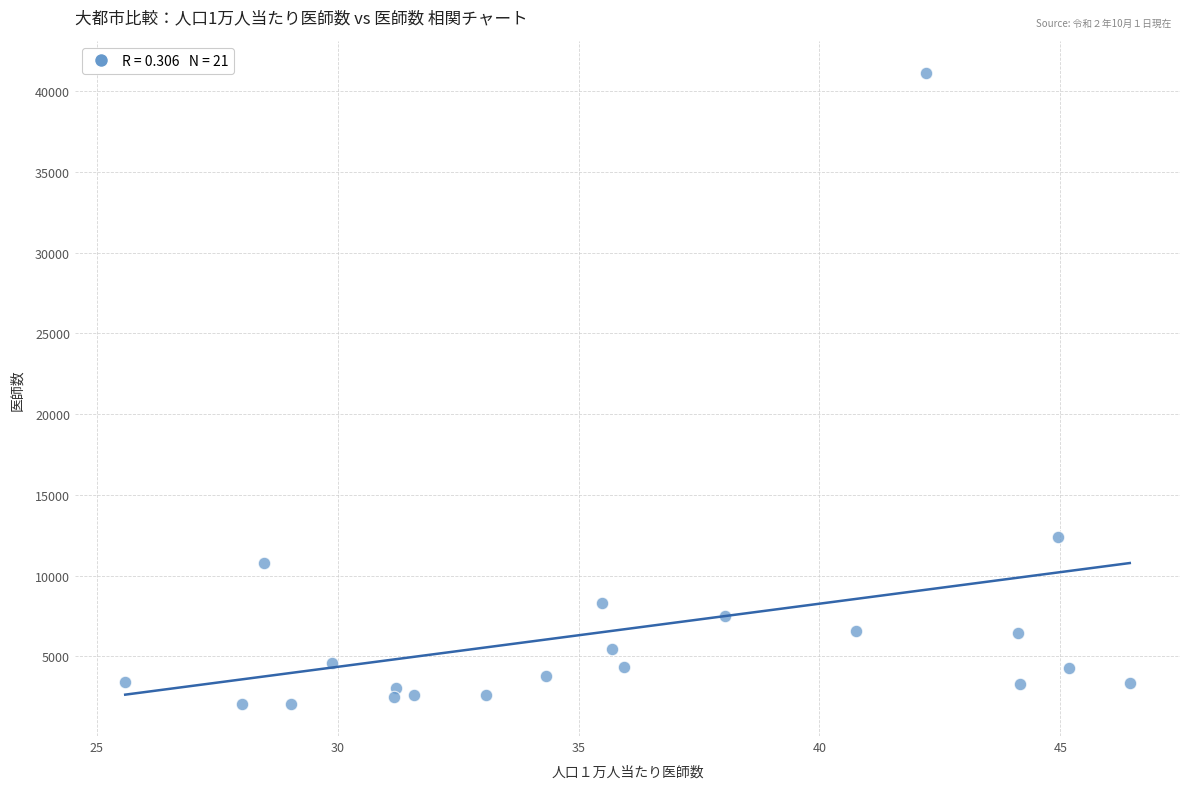

What Y value in the scatter plot is closest to 21572?

12384.4